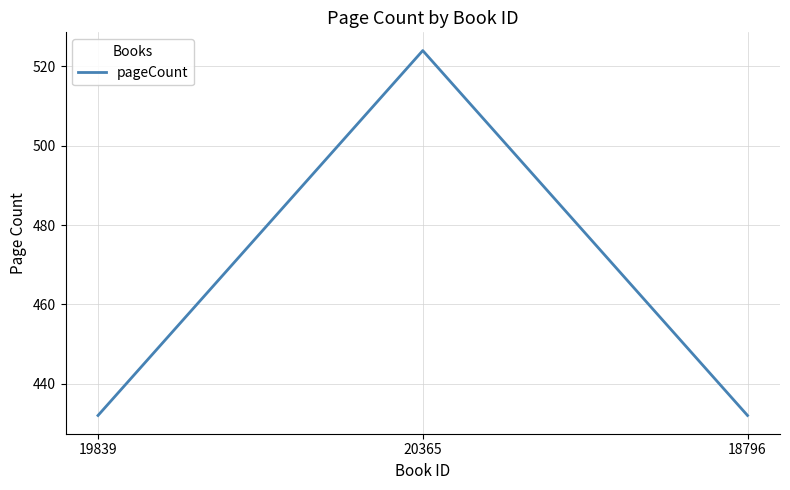

What is the maximum value shown in the chart?

524